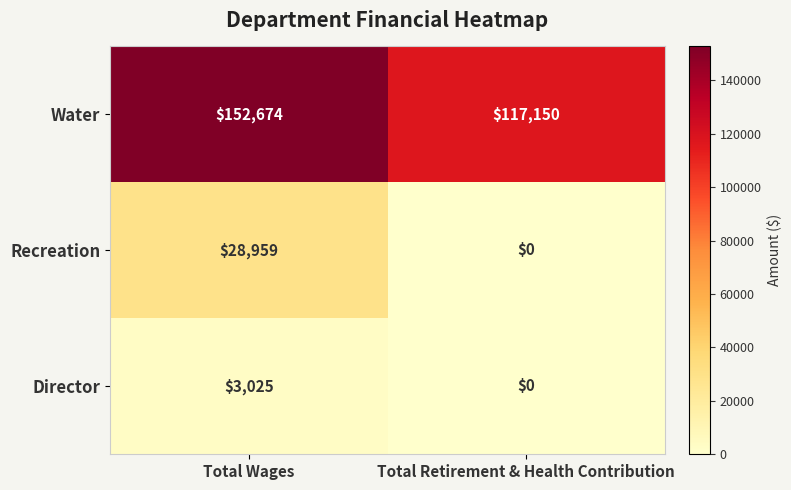

Is it true that Recreation equals 28959 at Total Wages?

True